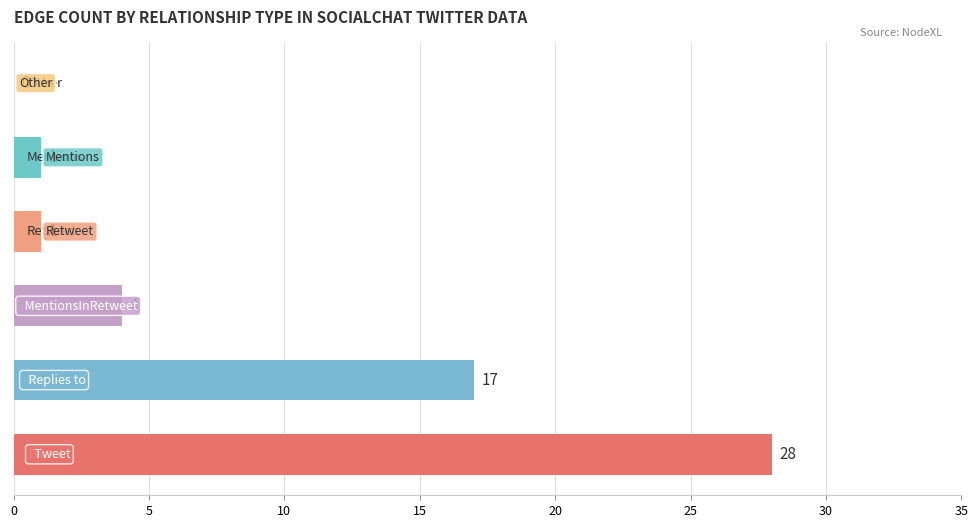

What is the maximum value shown in the chart?

28